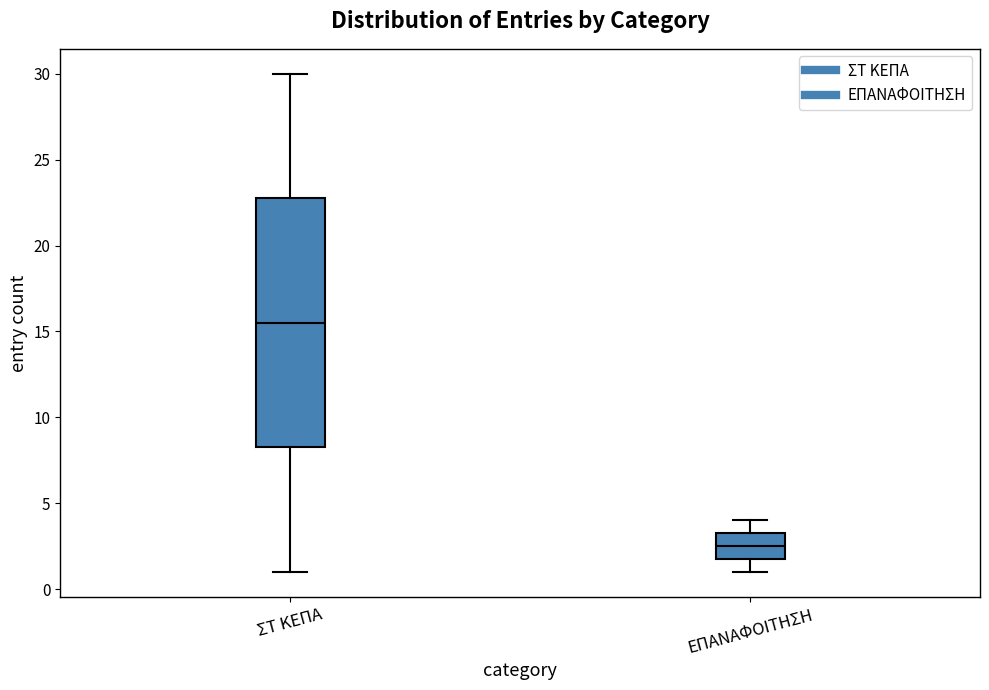

Reading left to right, read every box against the y-axis: the position of its median line, the range the box covers, and the ends of its whiskers. The values are not printed on the chart, so give them approximately, as read against the axis.

ΣΤ ΚΕΠΑ: median 15.5, box 8.5 to 23.0, whiskers 1.0 to 30.0
ΕΠΑΝΑΦΟΙΤΗΣΗ: median 2.5, box 2.0 to 3.5, whiskers 1.0 to 4.0